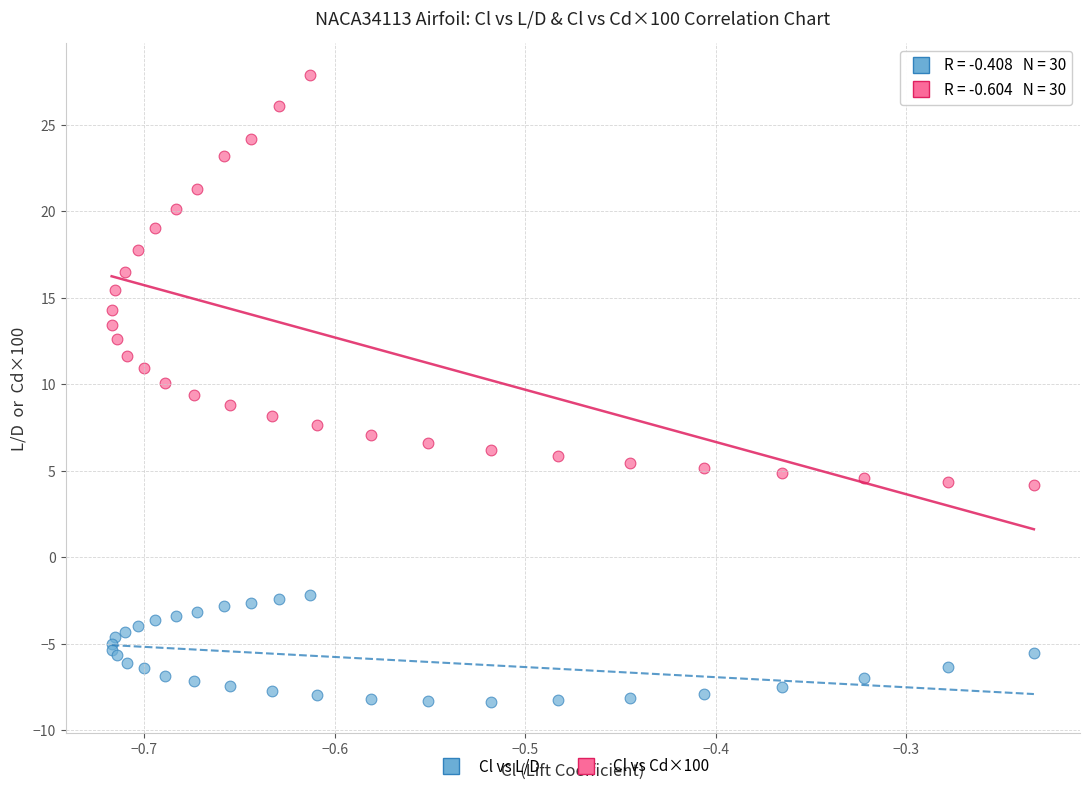

Which series reaches the minimum Y coordinate?

Cl vs L/D